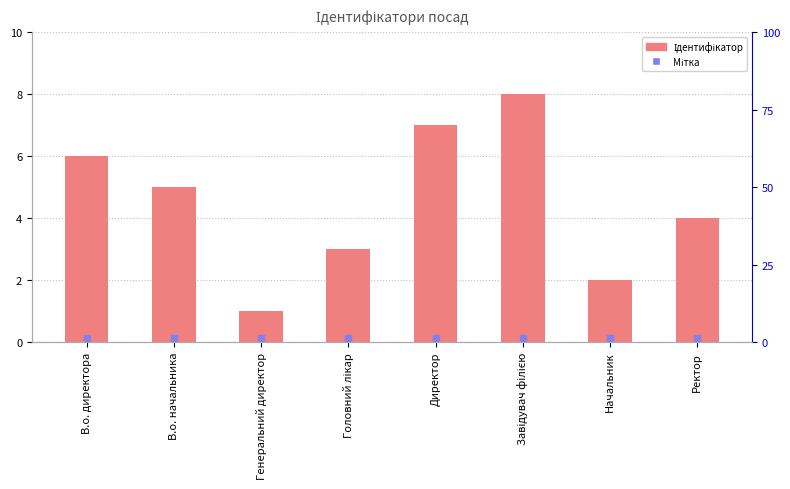

Rank the categories by value from highest to lowest.

Завідувач філією, Директор, В.о. директора, В.о. начальника, Ректор, Головний лікар, Начальник, Генеральний директор